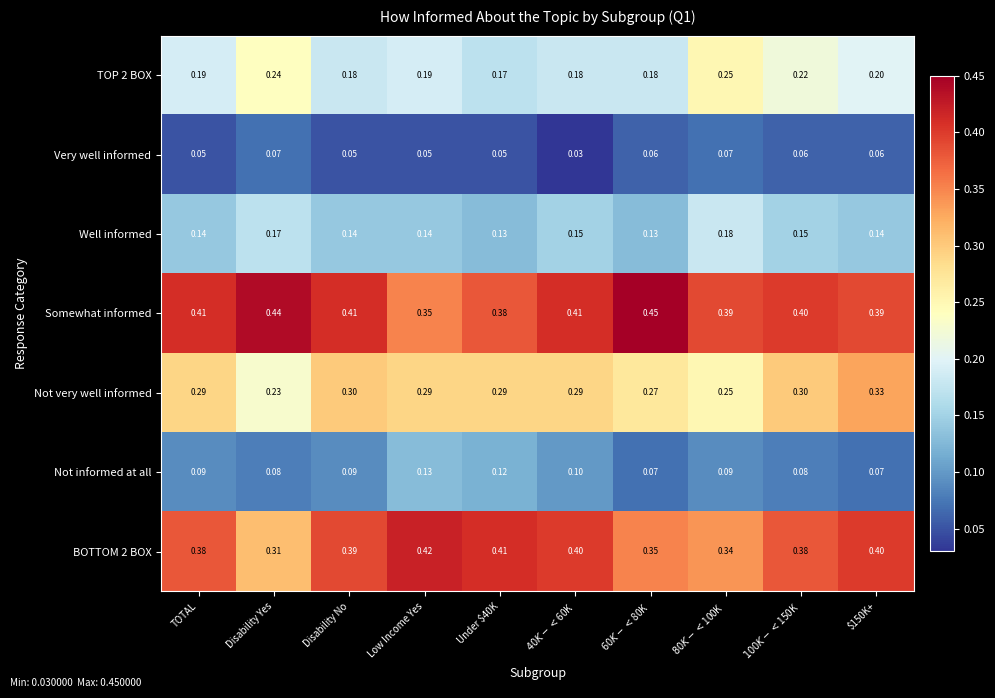

List the series in order of their peak value, highest first.

Somewhat informed, BOTTOM 2 BOX, Not very well informed, TOP 2 BOX, Well informed, Not informed at all, Very well informed